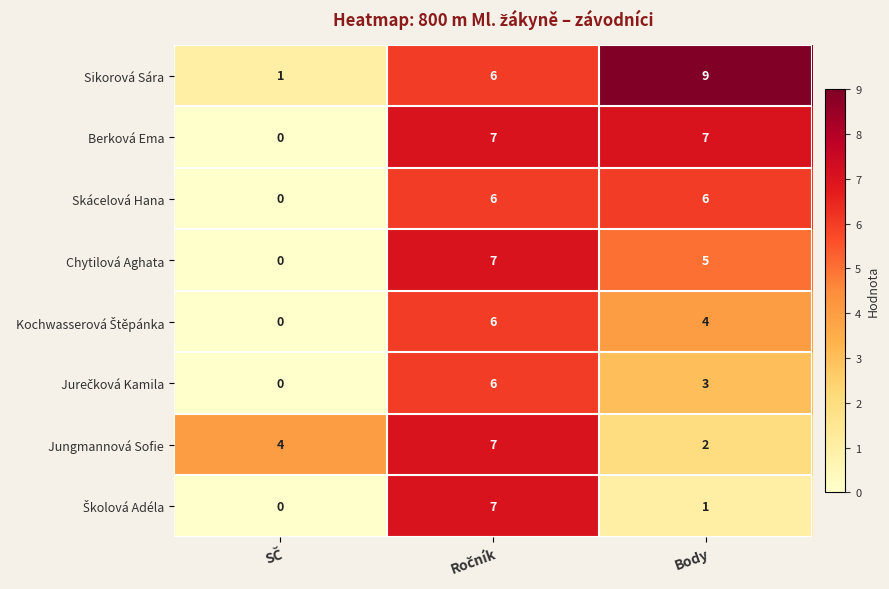

Is it true that Chytilová Aghata equals 5 at Body?

True